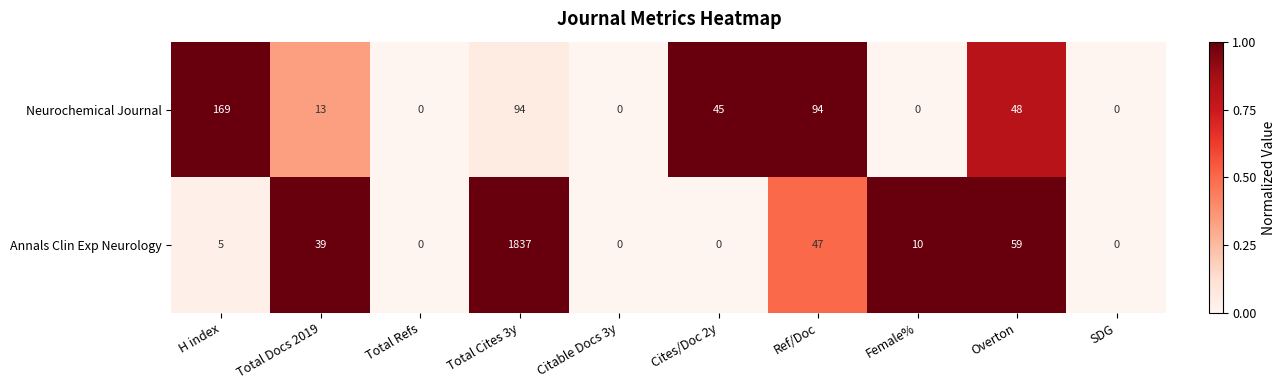

Reading left to right, extract all data points from this chart.

Neurochemical Journal: H index=169	Total Docs 2019=13	Total Refs=0	Total Cites 3y=94	Citable Docs 3y=0	Cites/Doc 2y=45	Ref/Doc=94	Female%=0	Overton=48	SDG=0
Annals Clin Exp Neurology: H index=5	Total Docs 2019=39	Total Refs=0	Total Cites 3y=1837	Citable Docs 3y=0	Cites/Doc 2y=0	Ref/Doc=47	Female%=10	Overton=59	SDG=0